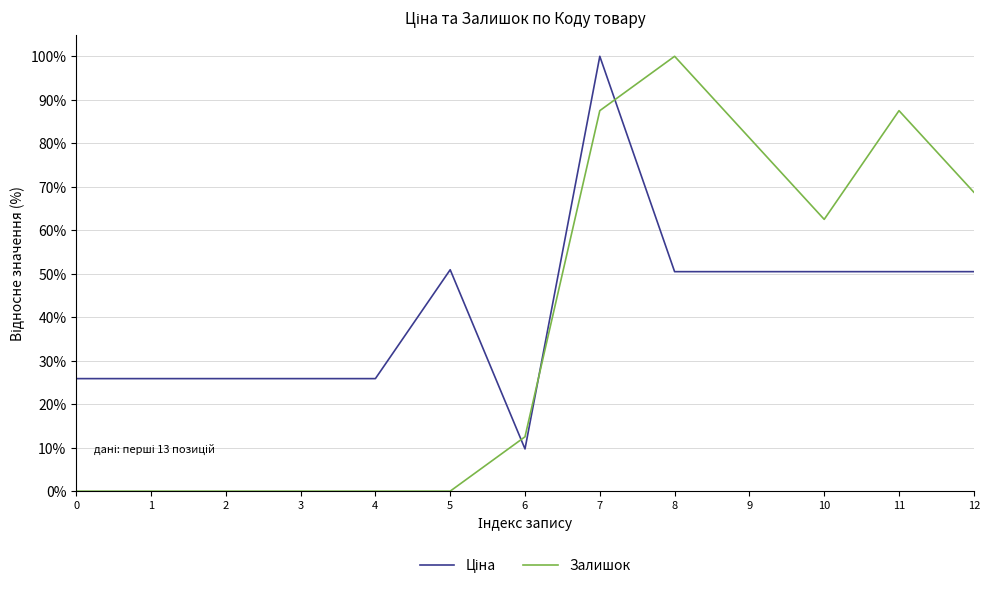

What is the greatest value displayed?

100.0